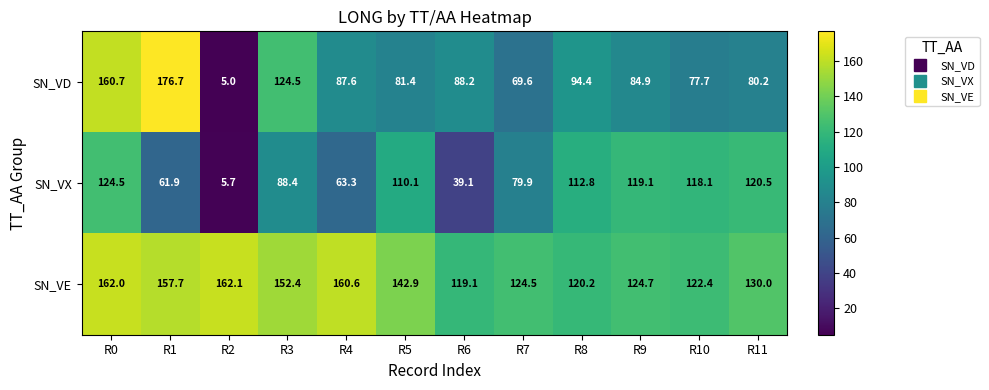

Which label corresponds to the largest value in the chart?

R1